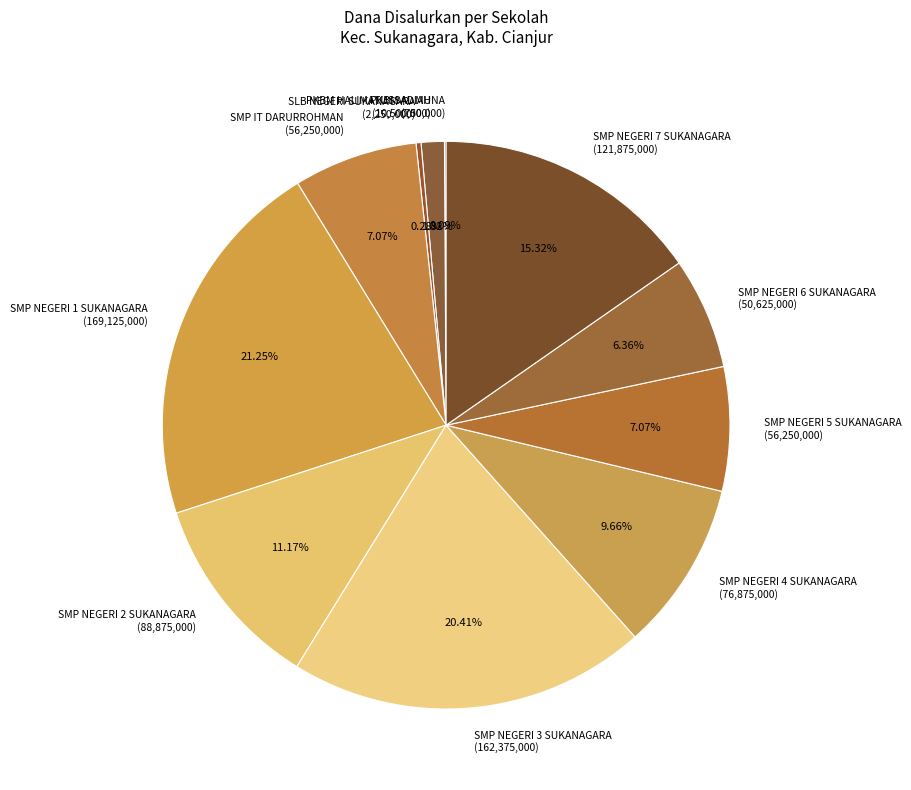

Which has a higher value, SMP NEGERI 1 SUKANAGARA or SLB NEGERI SUKANAGARA?

SMP NEGERI 1 SUKANAGARA